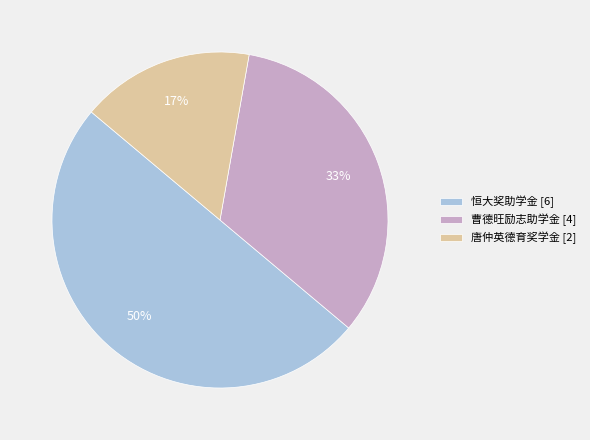

How many slices are in this pie chart?

3